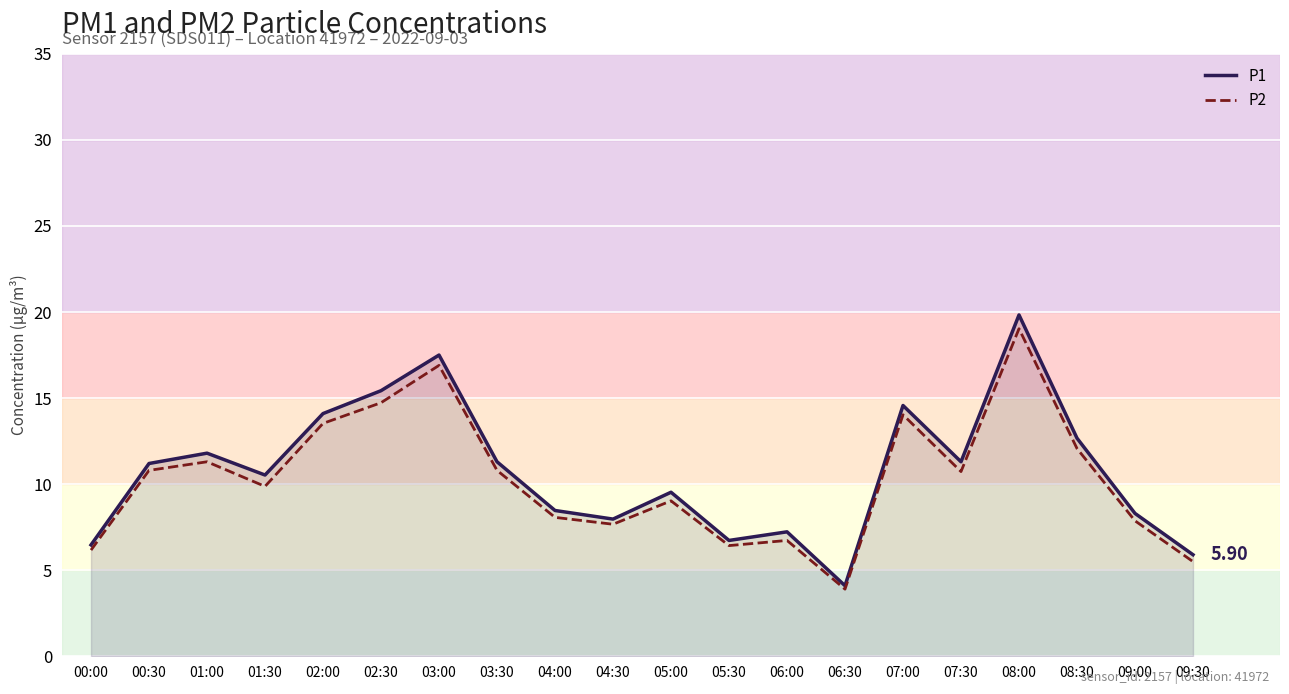

Between 04:00 and 05:30, which series saw the biggest shift?

P1